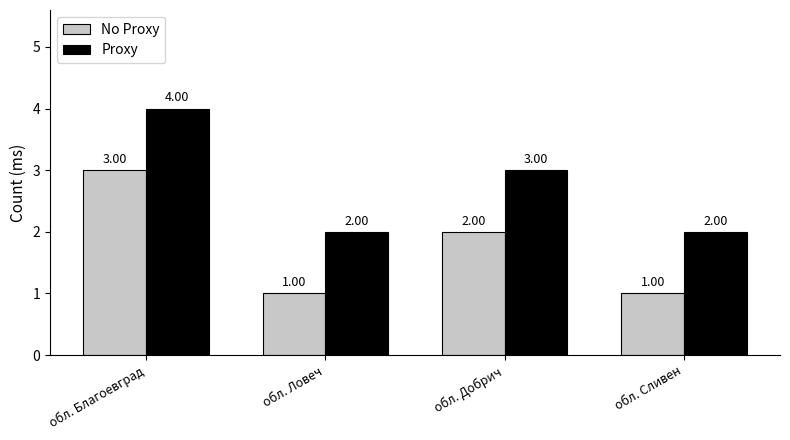

What is the difference between the maximum and minimum values in the No Proxy series?

2